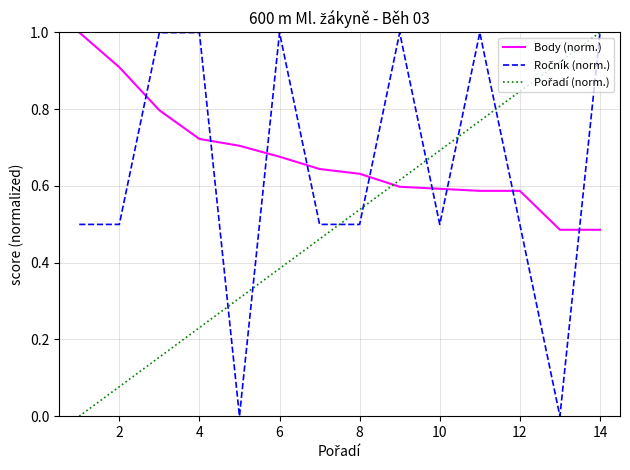

What is the maximum value shown in the chart?

1.0